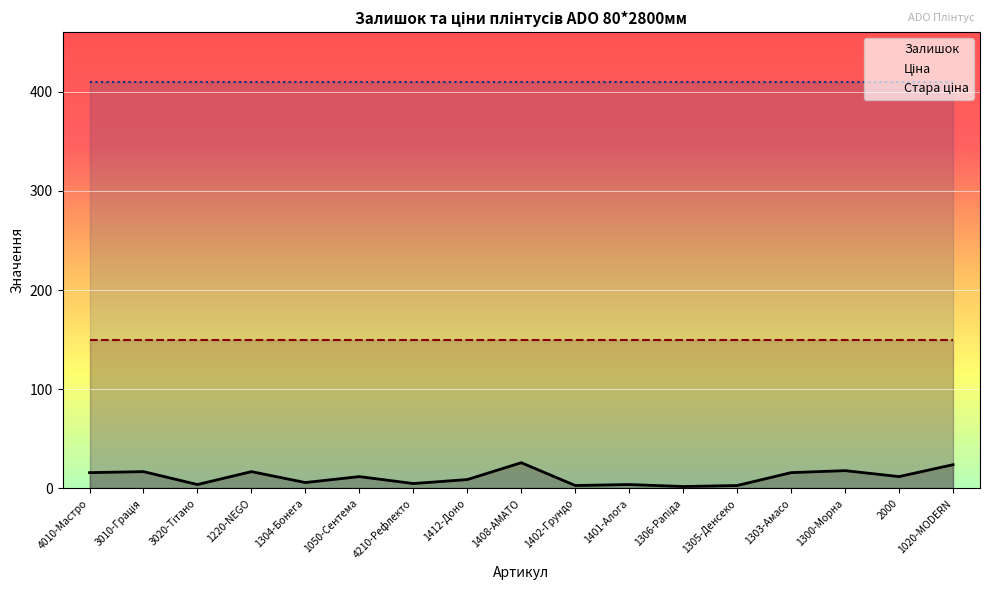

Which series has the largest total across all categories?

Стара ціна